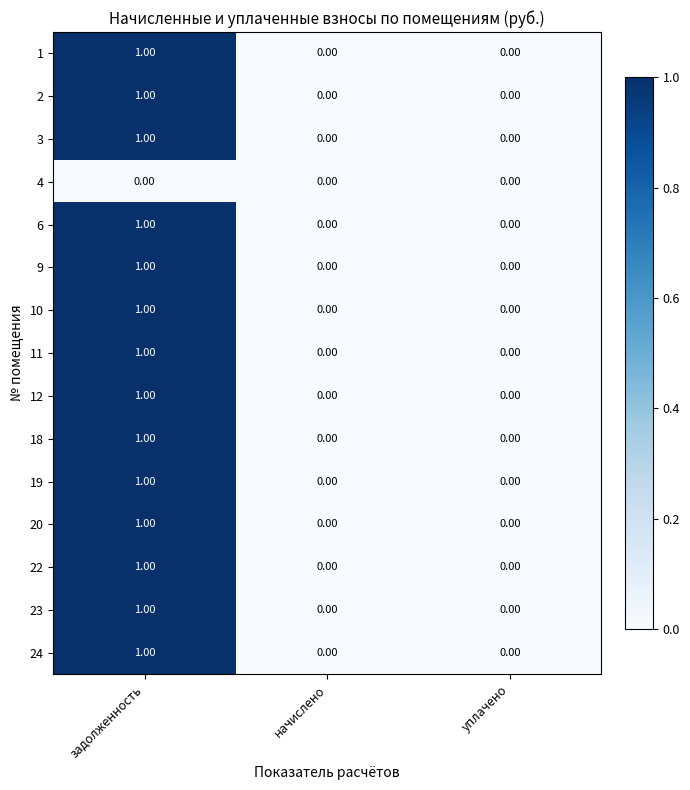

Is the value of 10 at задолженность greater than the value of 6 at уплачено?

Yes